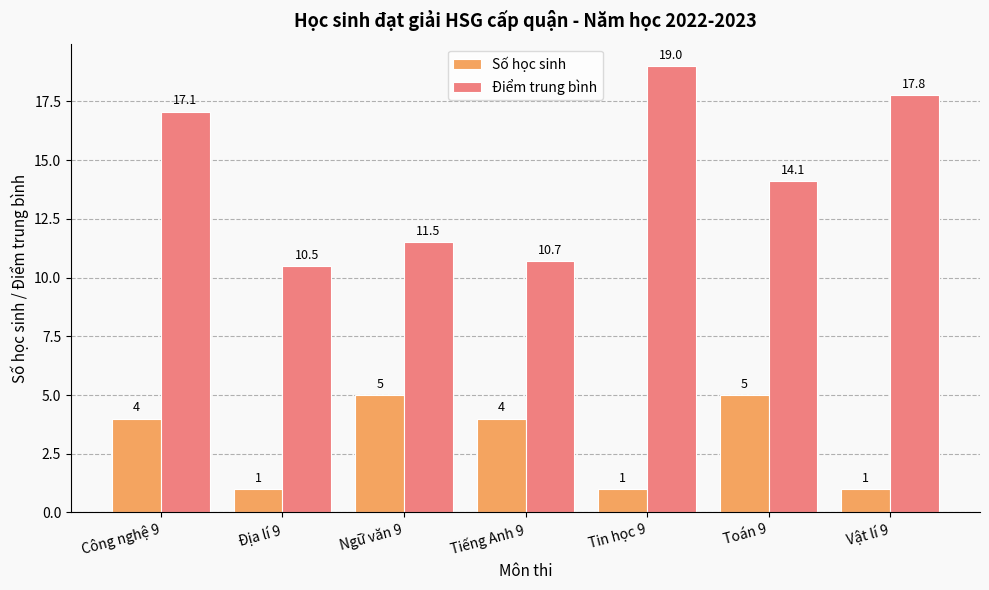

Which series changed the most between Tin học 9 and Toán 9?

Điểm trung bình